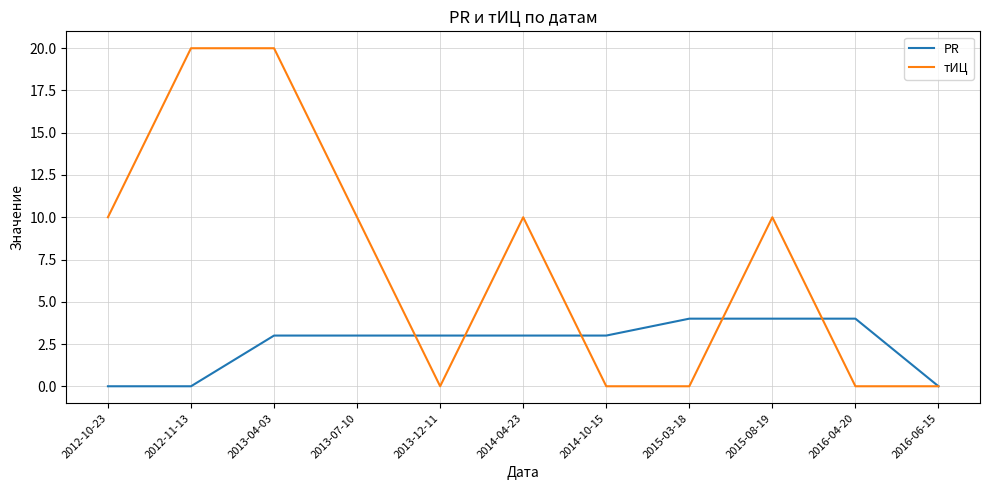

The value of PR at 2016-04-20 is 7. True or false?

False